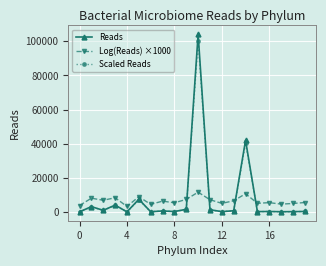

What is the value of the Scaled Reads point at the 18th from the left?

90.3